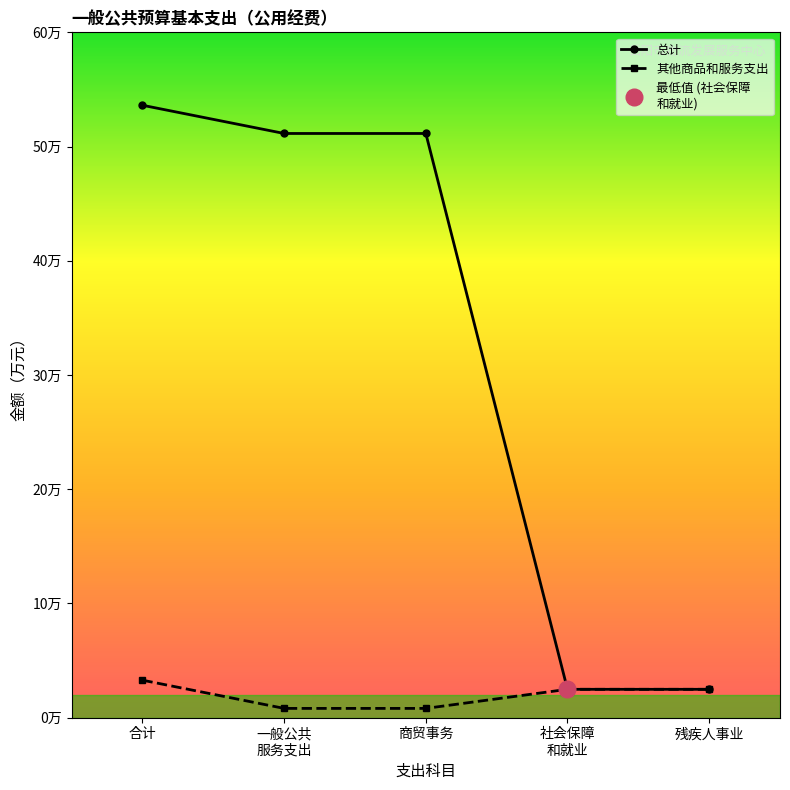

Is this an area chart (filled region under the line)?

No